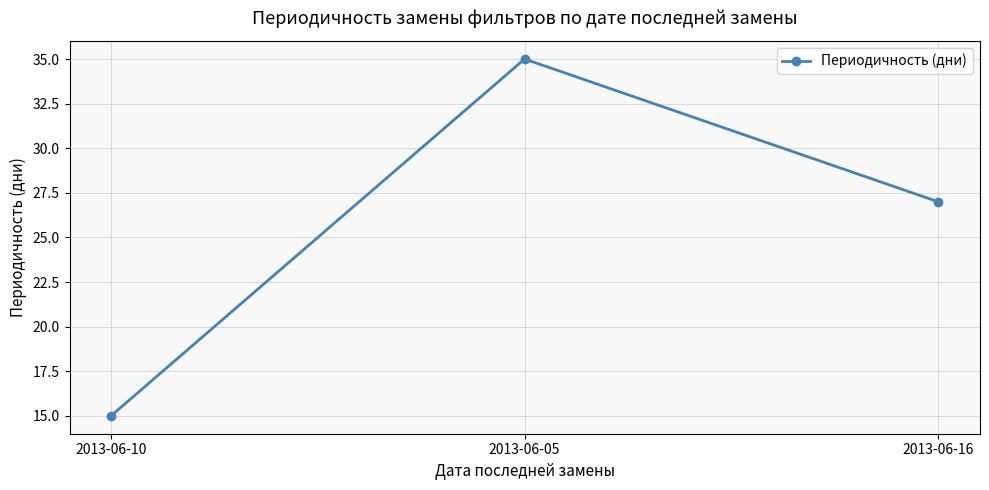

Approximately how many times larger is the value at 2013-06-10 compared to 2013-06-05?

0.4